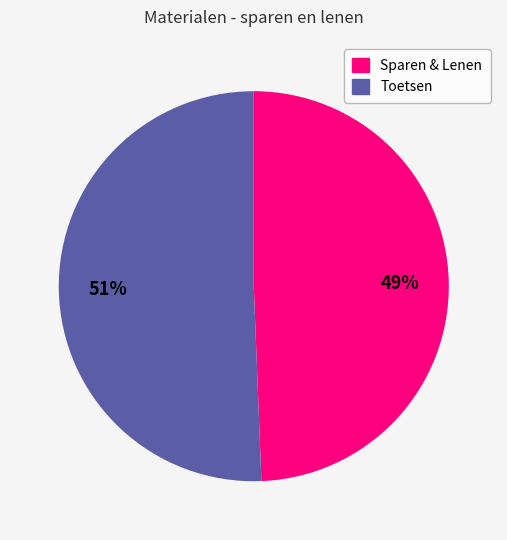

Is there any slice that represents more than half of the pie?

Yes